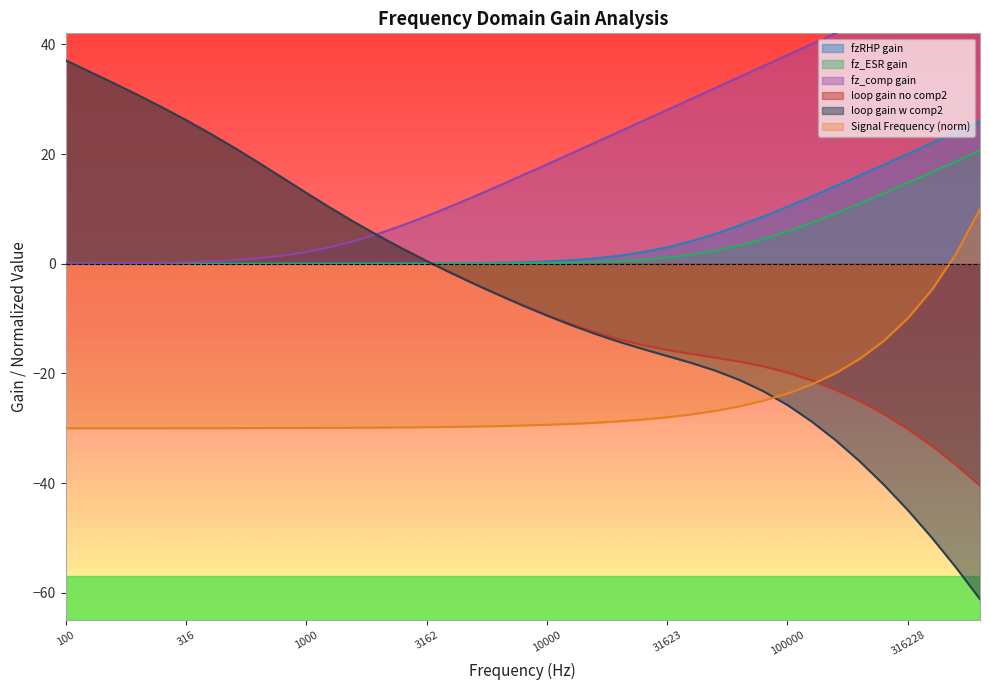

True or false: Signal Frequency has a value of -43.9 at 19.

False